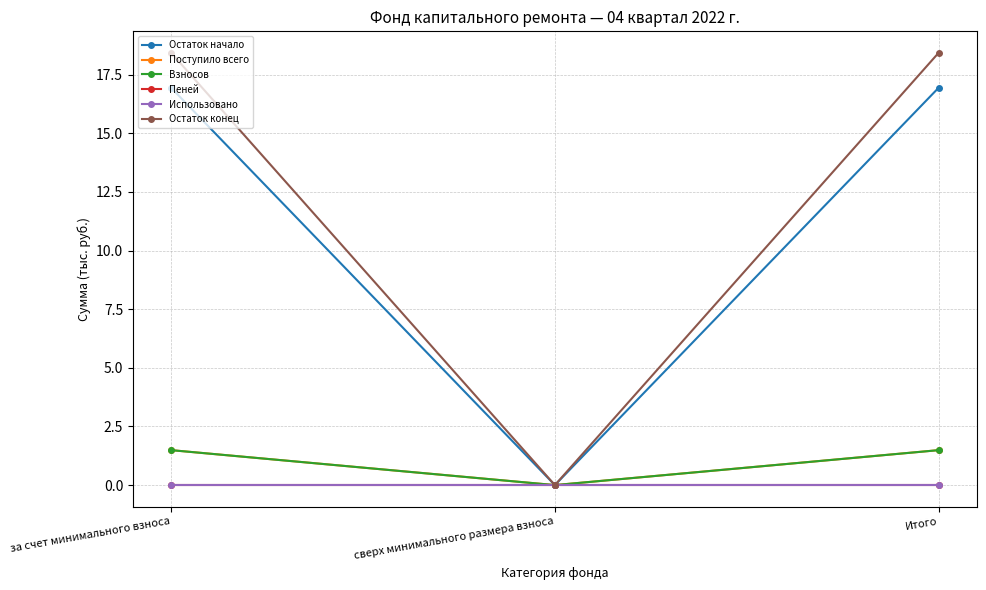

Reading right to left, transcribe all the data shown in this chart.

Остаток начало: 16.9	0.0	16.9
Поступило всего: 1.5	0.0	1.5
Взносов: 1.5	0.0	1.5
Пеней: 0.0	0.0	0.0
Использовано: 0.0	0.0	0.0
Остаток конец: 18.4	0.0	18.4